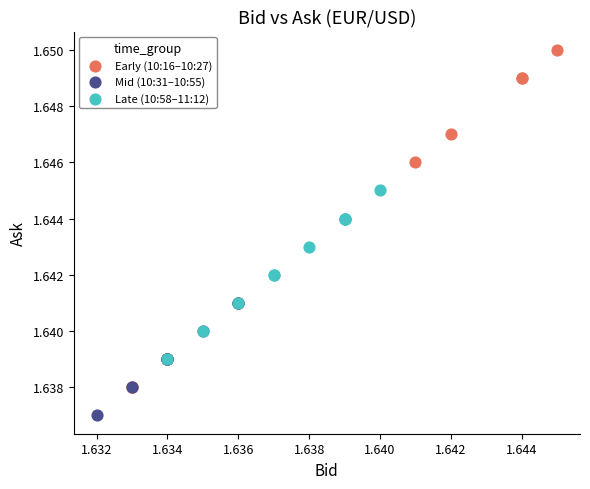

What are all the series names shown in the legend?

Early (10:16–10:27), Mid (10:31–10:55), Late (10:58–11:12)